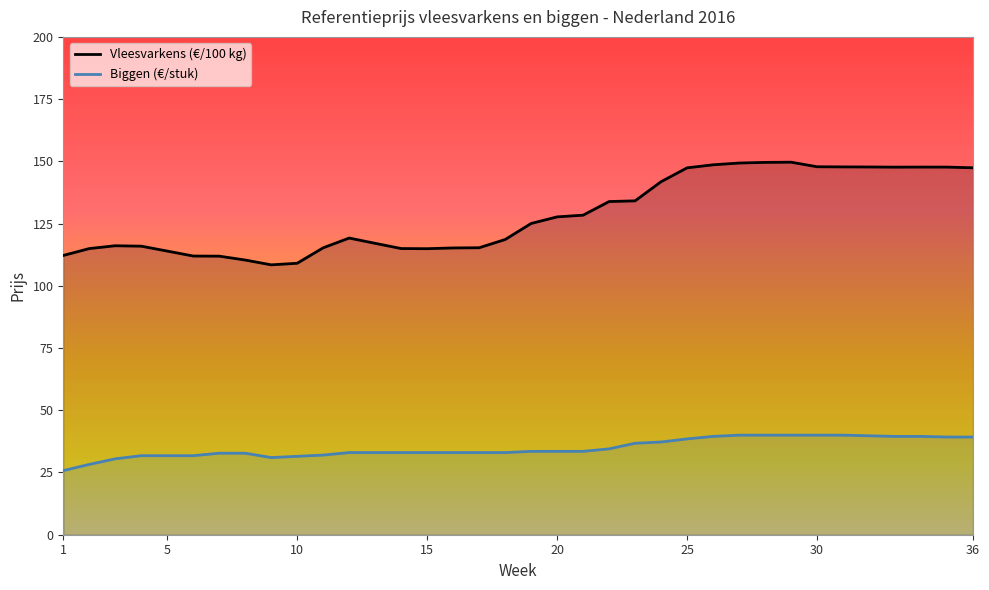

At which category is the sum across all series the highest?

29